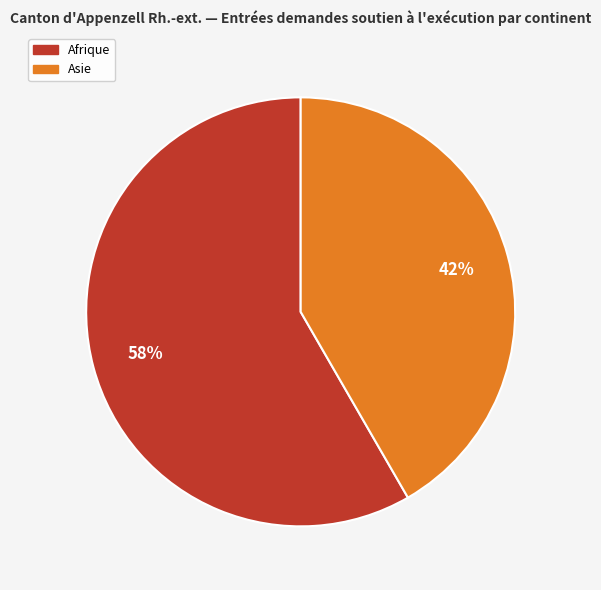

Does any single category account for the majority?

Yes